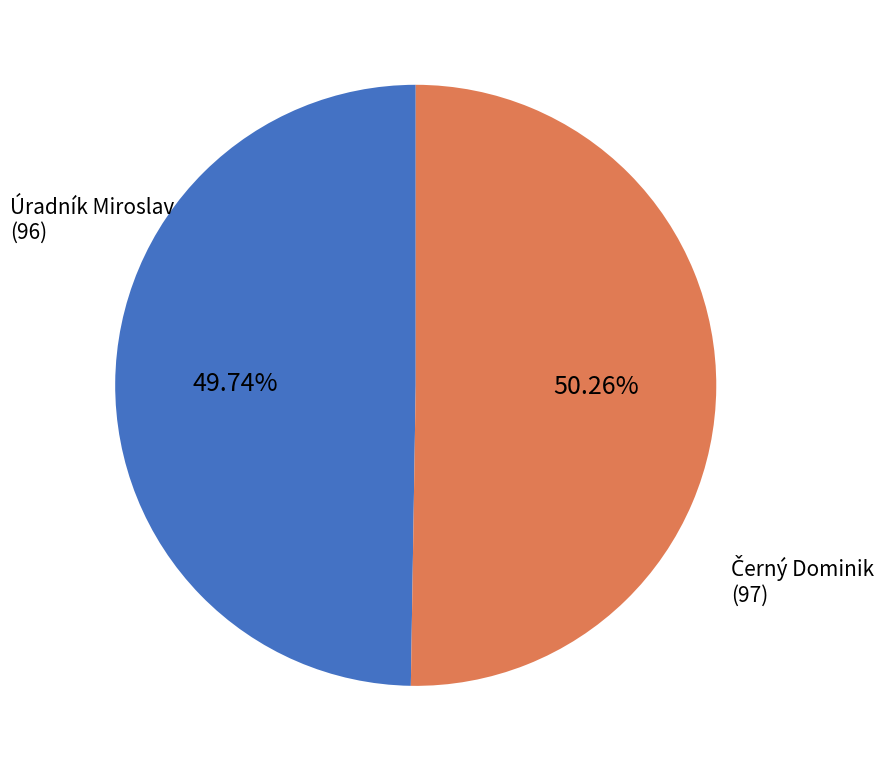

Does any single category account for the majority?

Yes